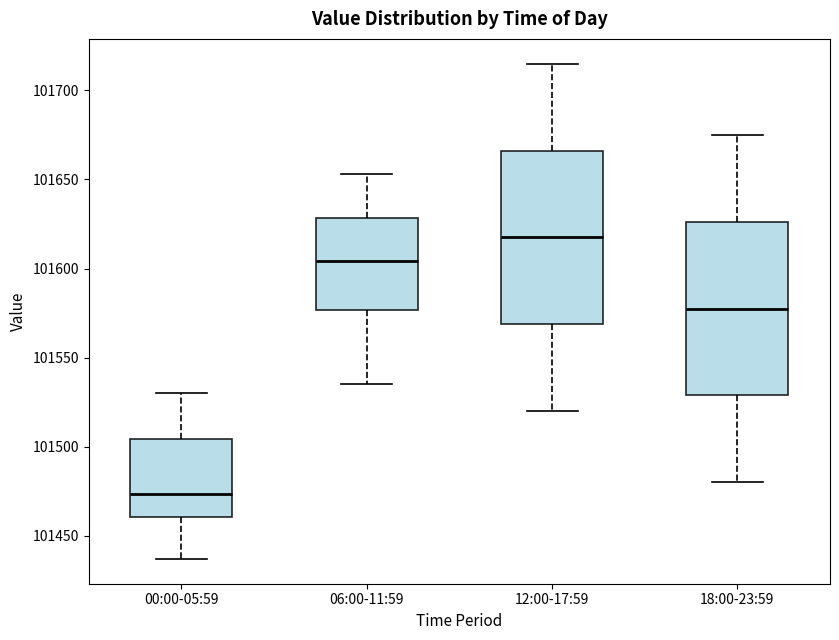

Which box's median line is the lowest?

00:00-05:59